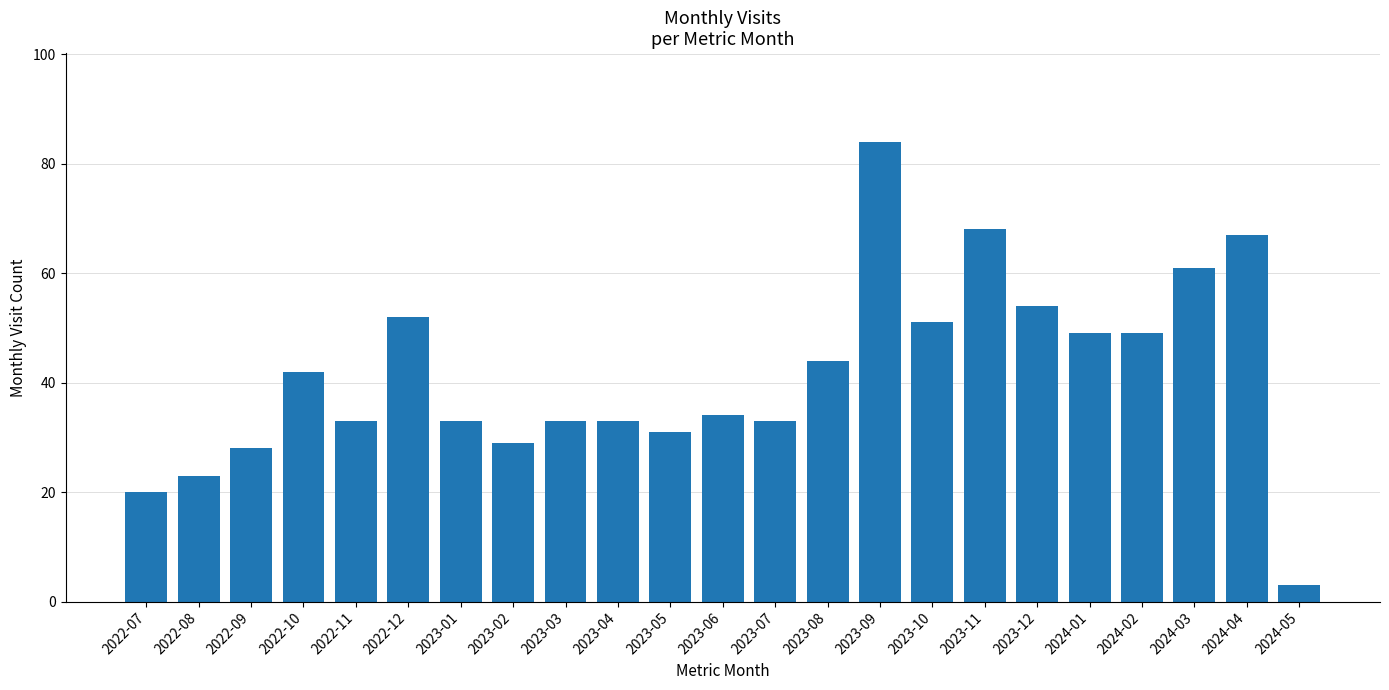

What is the difference between the second highest and minimum values?

65